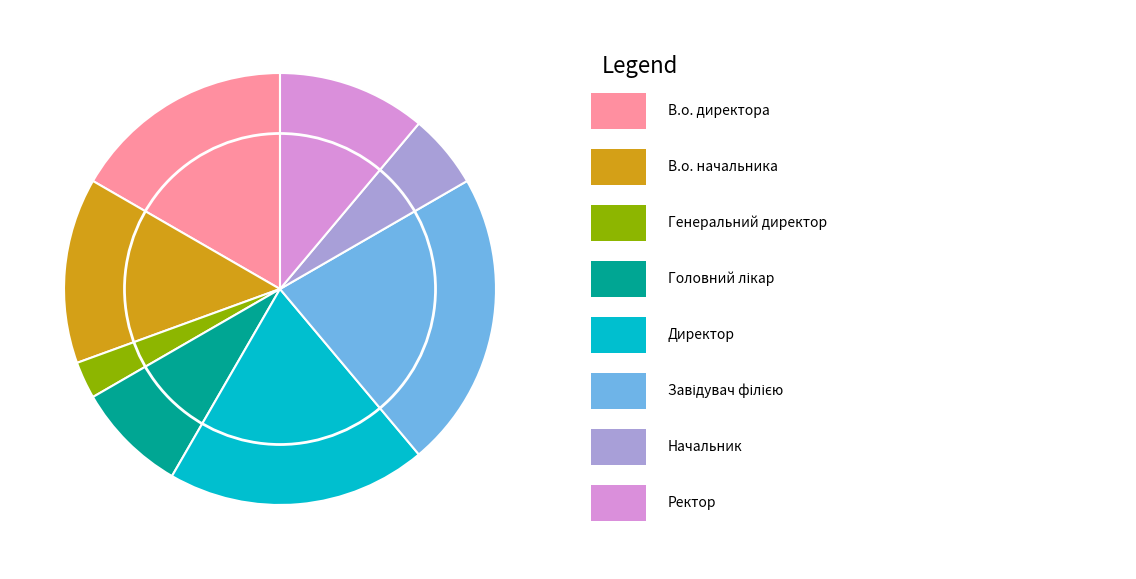

Does any single category account for the majority?

No